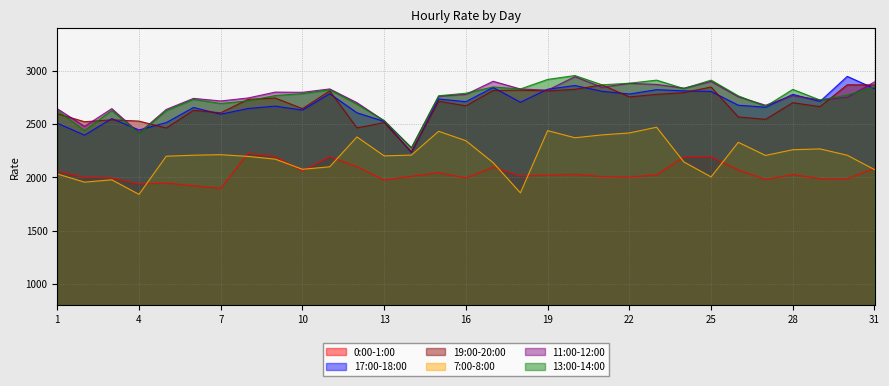

Which series has the largest total across all categories?

11:00-12:00